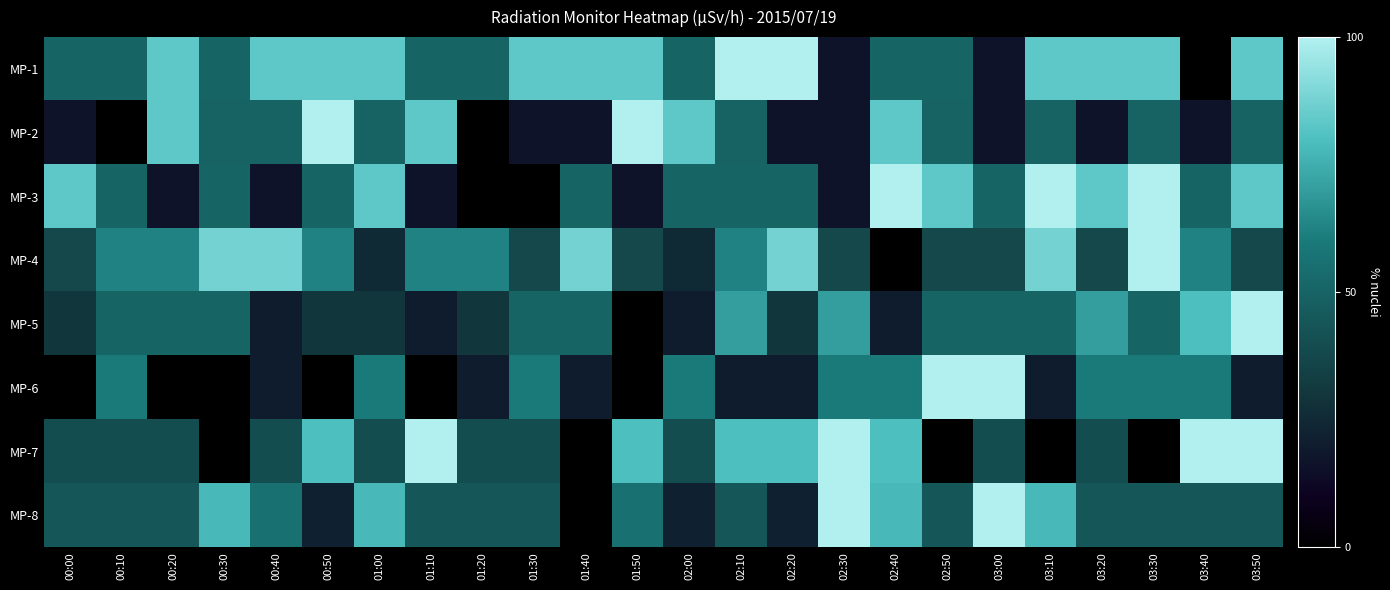

Which category has the lowest value across all series?

03:40